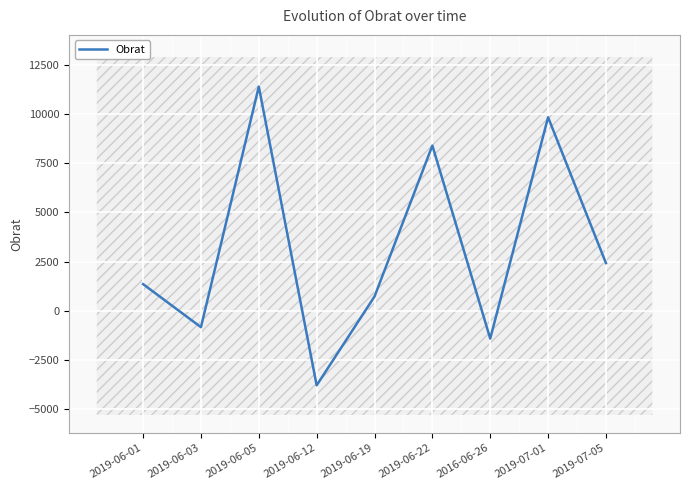

Which has a higher value, 2016-06-26 or 2019-06-19?

2019-06-19